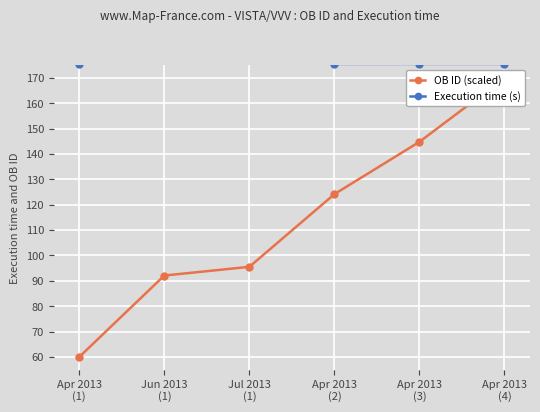

Reading right to left, transcribe all the data shown in this chart.

OB ID (scaled): 170.0	144.8	124.2	95.5	92.1	60.0
Execution time (s): 175.5	175.5	175.5	1099.5	1099.5	175.5